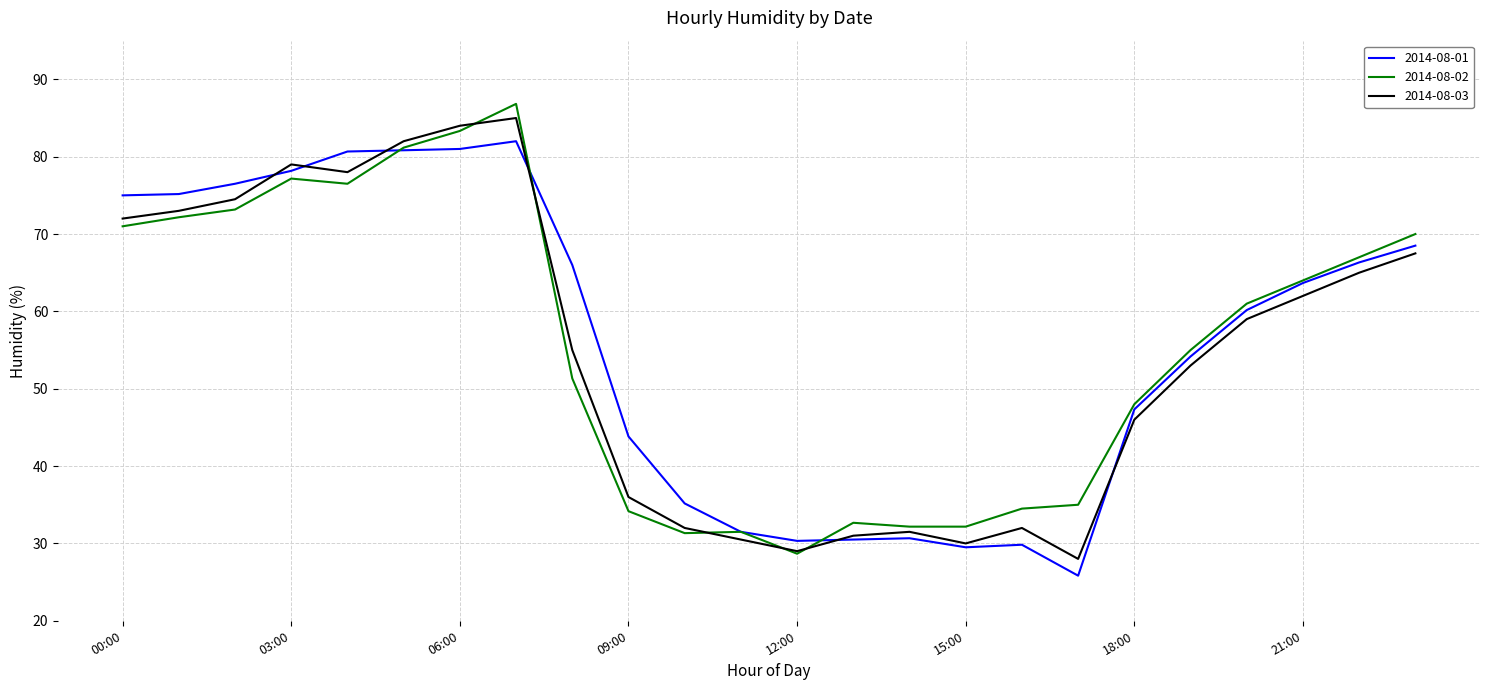

True or false: 2014-08-02 and 2014-08-01 cross at least once.

True